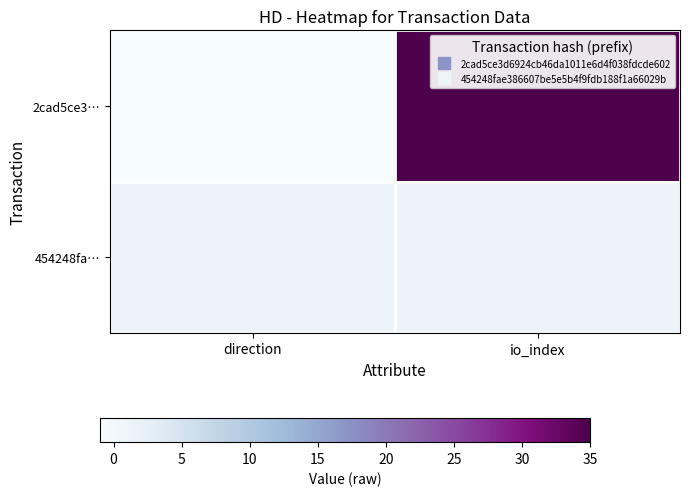

Rank the series at io_index from highest to lowest value.

2cad5ce3…, 454248fa…